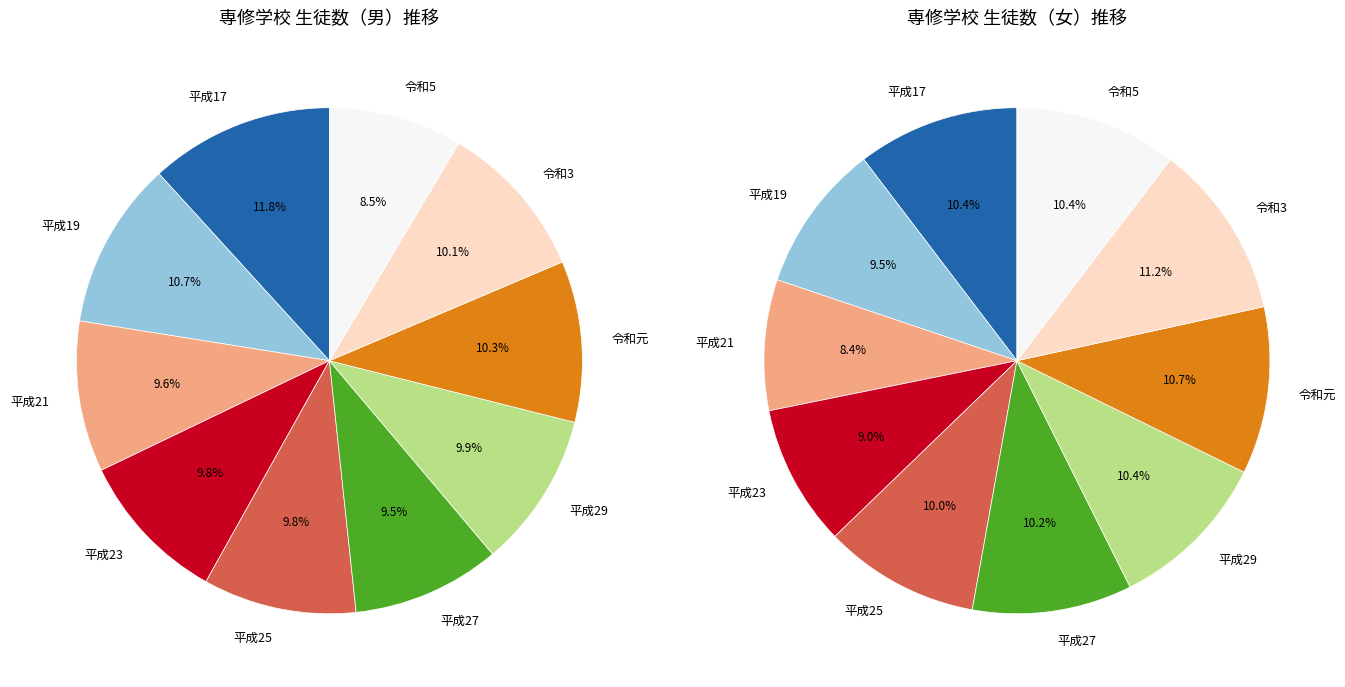

Which slice is the largest?

令和3年度